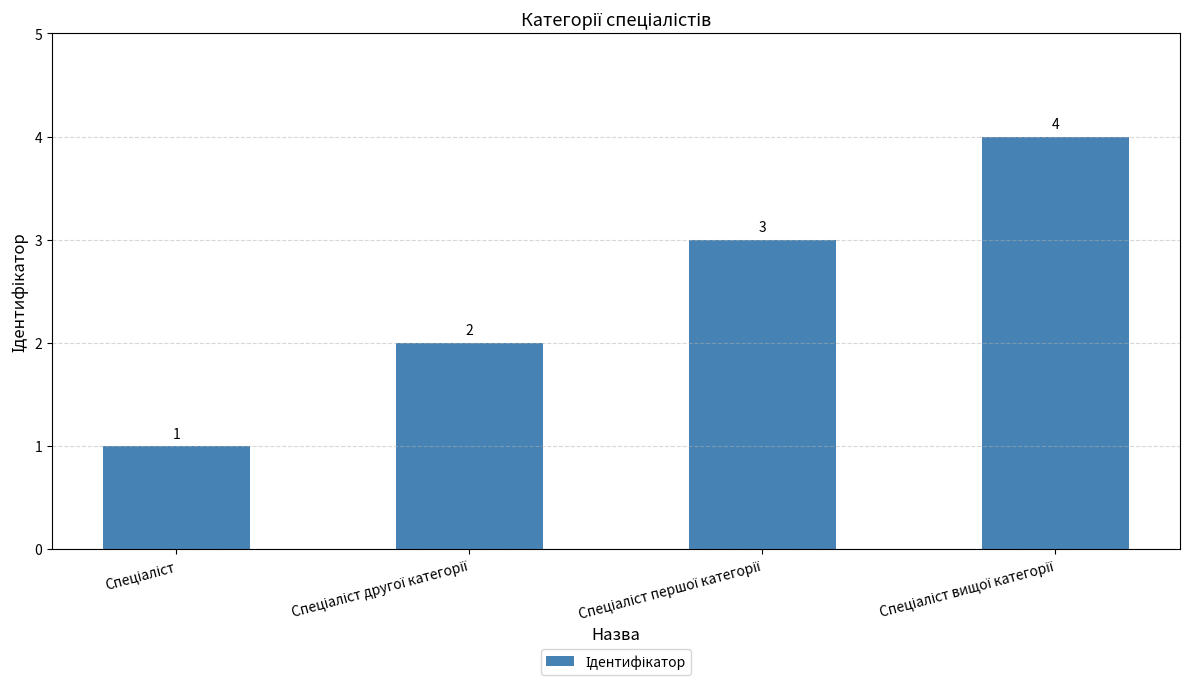

Reading left to right, extract all data points from this chart.

1	2	3	4